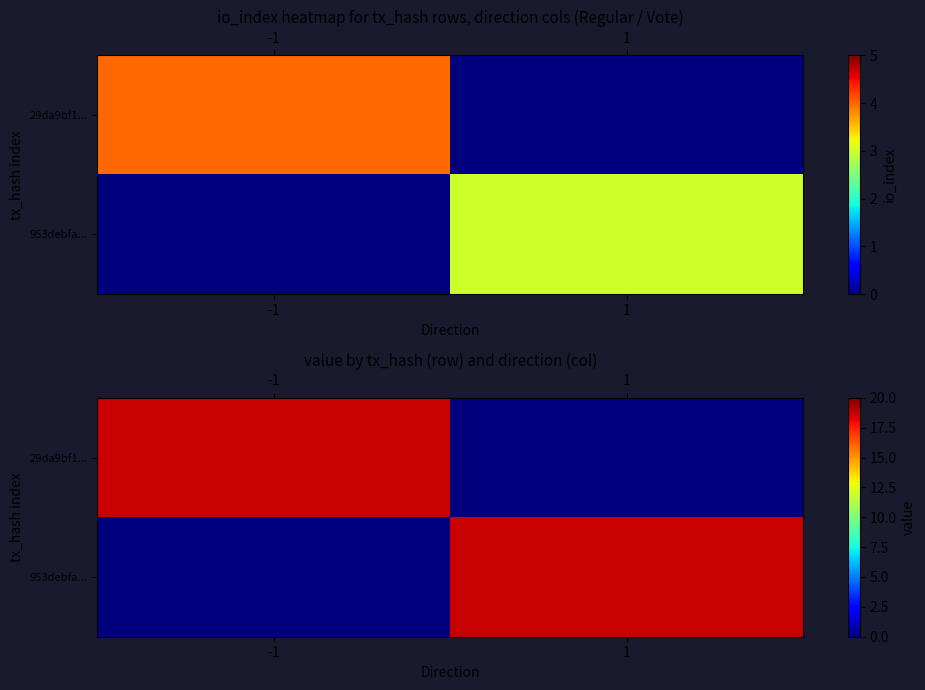

What is the difference between the maximum and minimum values in the 953debfa... series?

18.7